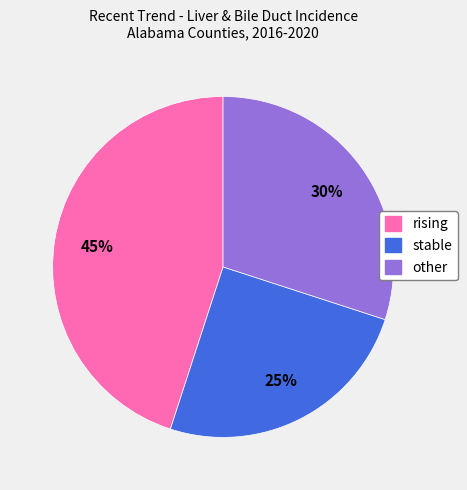

How many segments does this pie chart have?

3